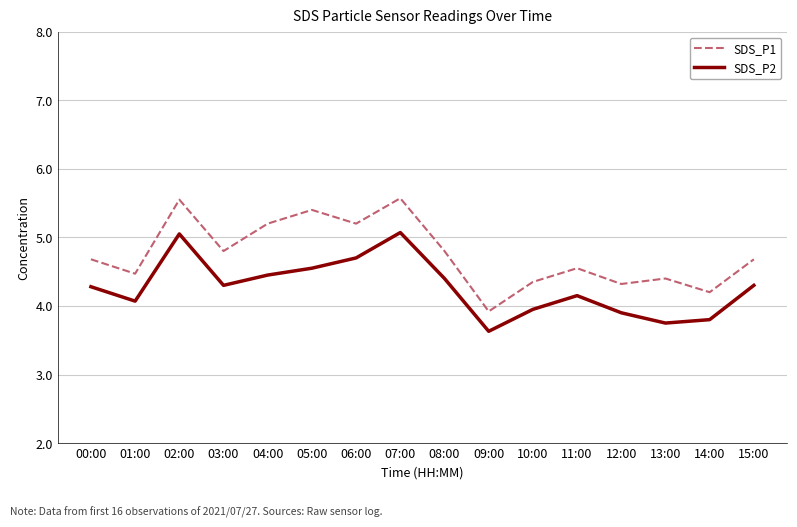

Where is the first local minimum for SDS_P2?

01:00